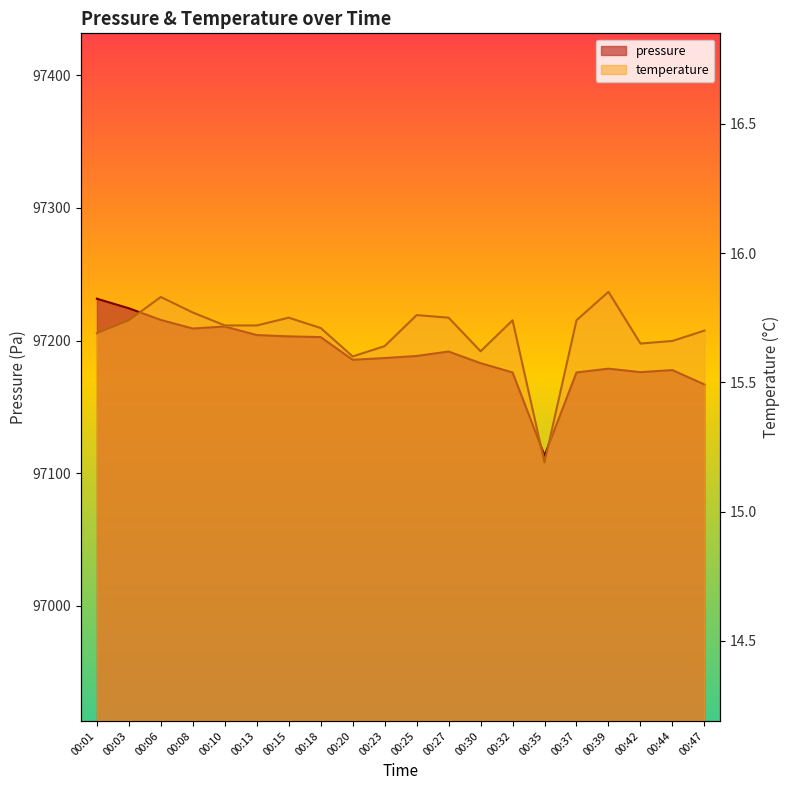

Where is the first local maximum for temperature?

00:06